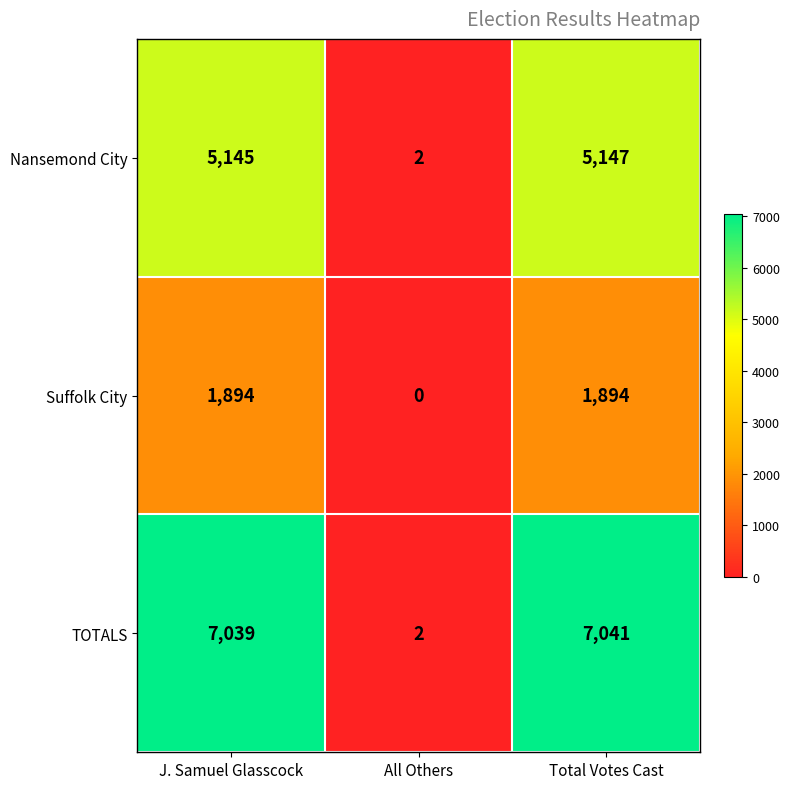

Reading right to left, extract all data points from this chart.

Nansemond City: 5147	2	5145
Suffolk City: 1894	0	1894
TOTALS: 7041	2	7039